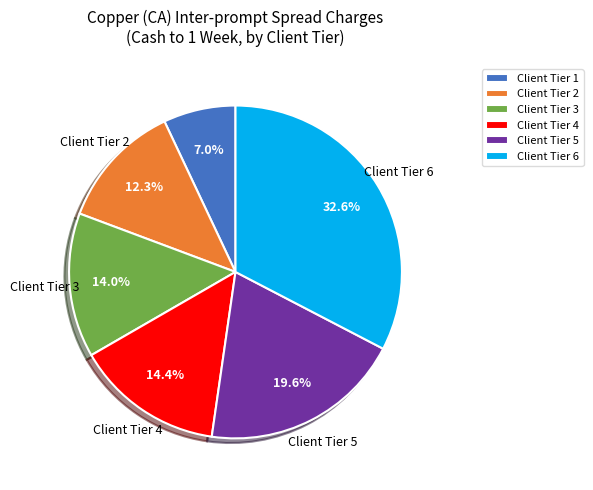

Which has a higher value, Client Tier 3 or Client Tier 5?

Client Tier 5